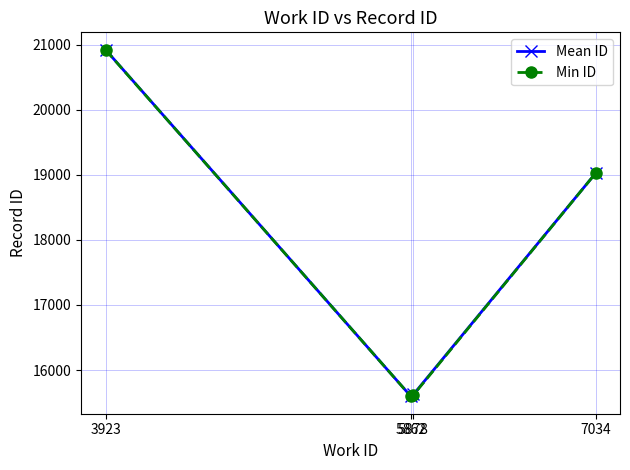

What is the maximum value shown in the chart?

20921.0